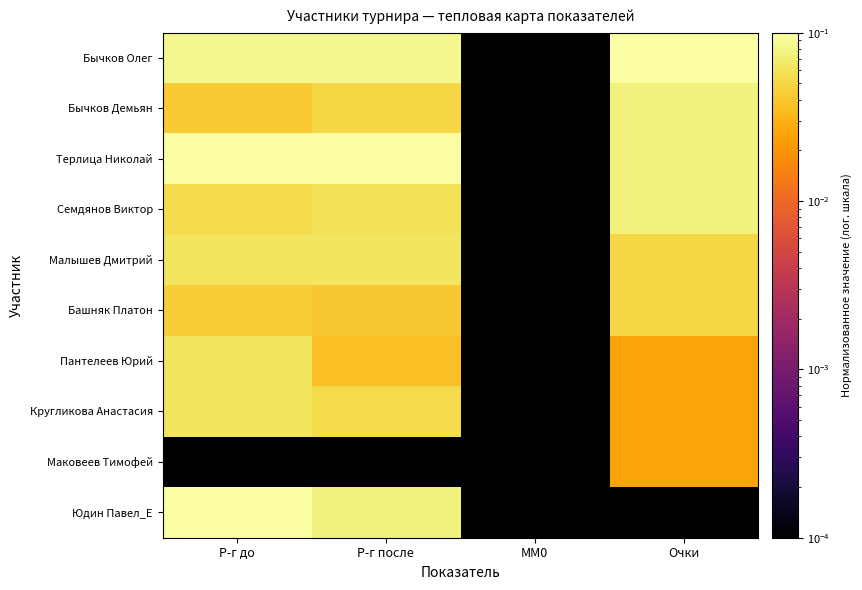

What is the greatest value displayed?

0.1